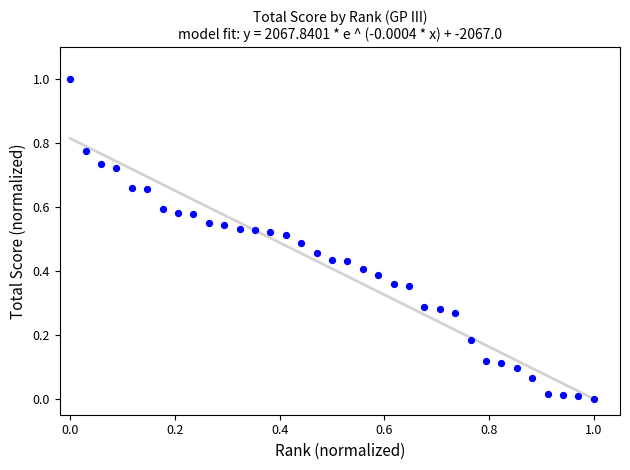

What is the range of Y values (max minus min)?

1.0